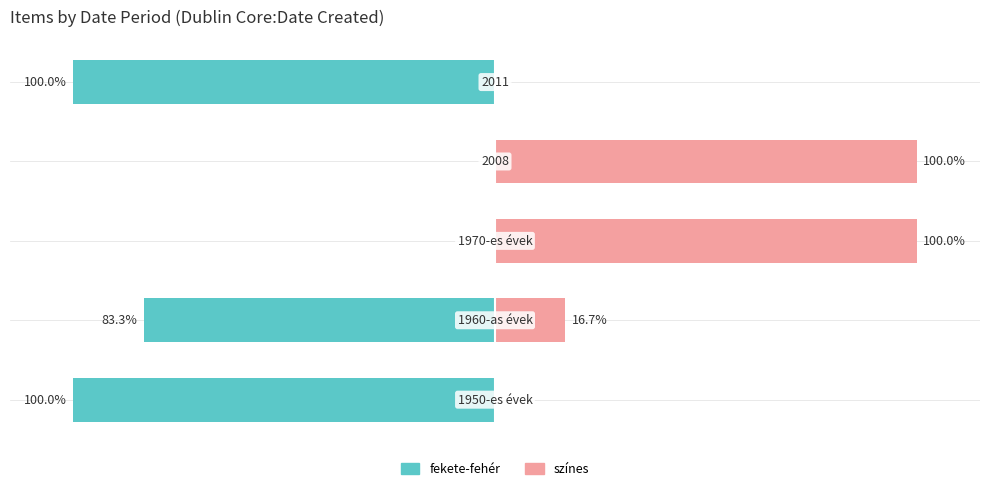

The színes series shows 100.0 at 2. True or false?

True